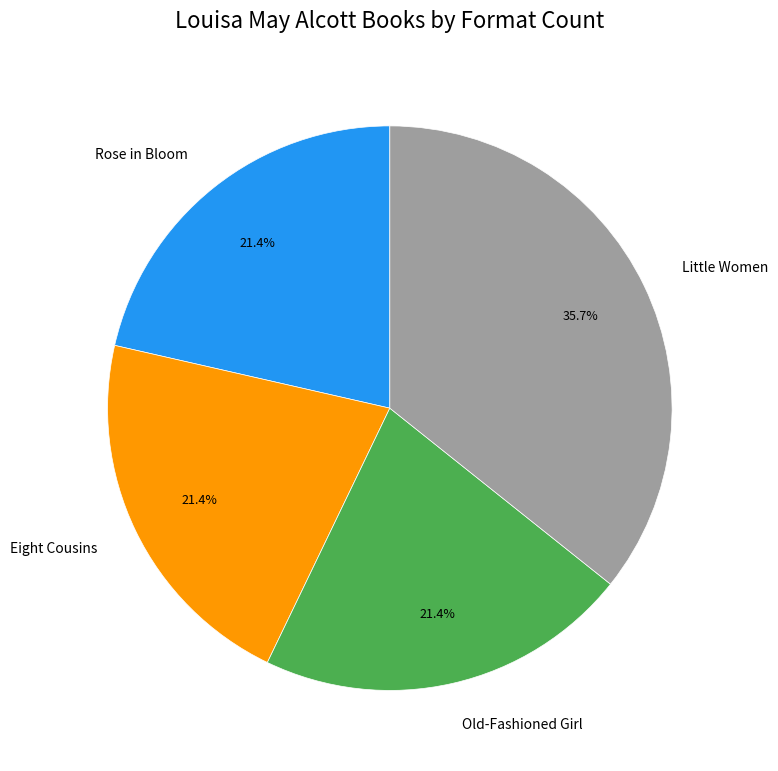

Which slice is the largest?

Little Women